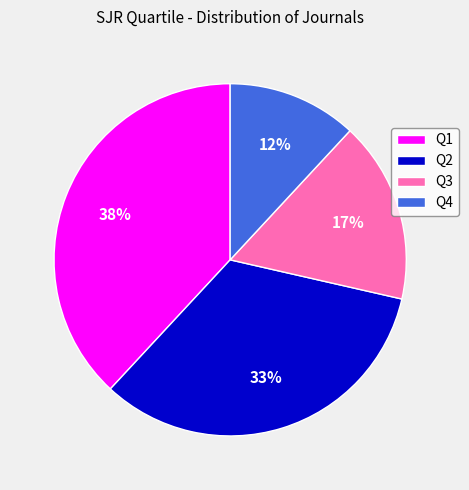

Is Q3 the majority of the pie?

No